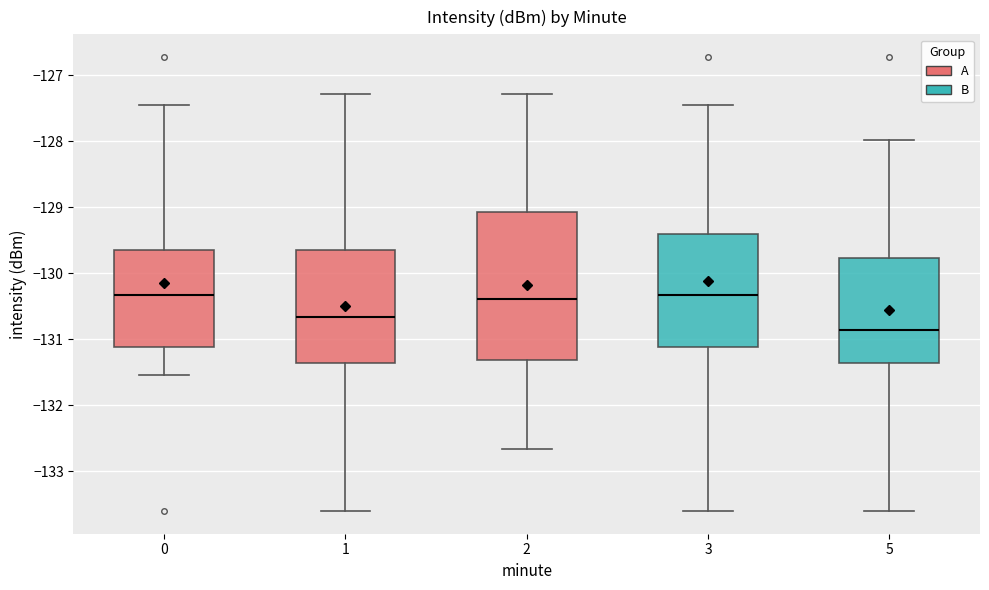

Which box is the tallest, from its lower edge to its upper edge?

2